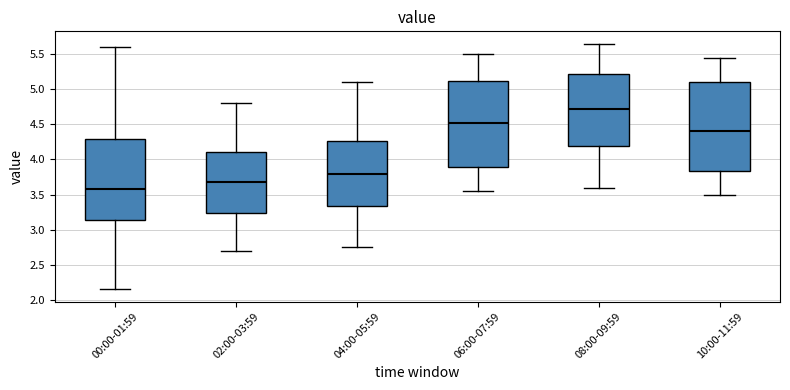

Which box's median line is the highest?

08:00-09:59